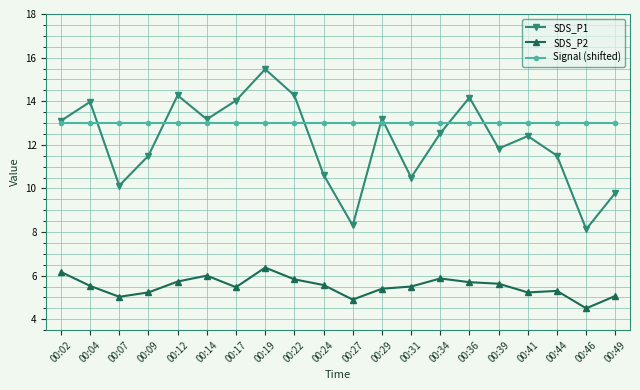

True or false: Signal (shifted) and SDS_P2 cross at least once.

False